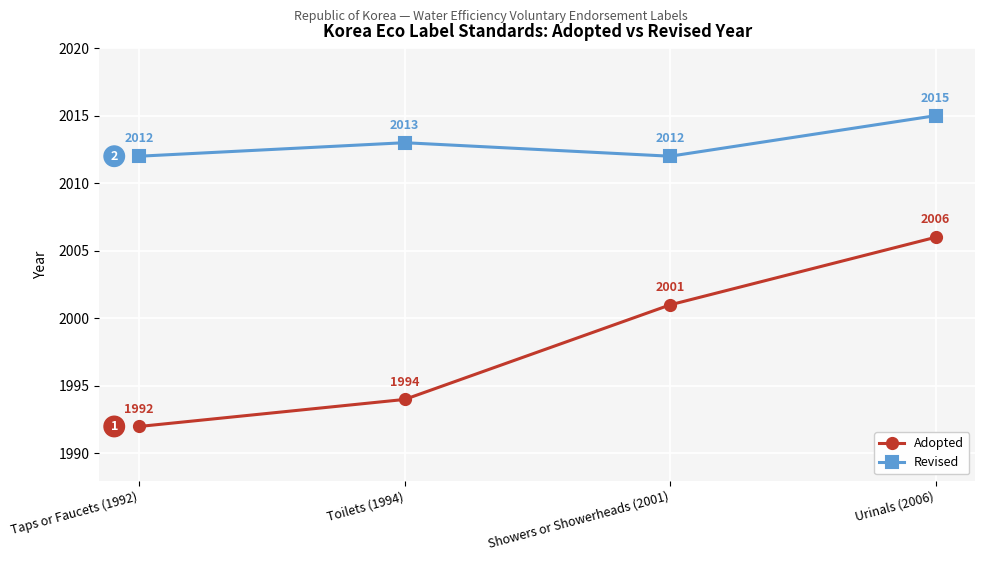

Count the Revised values in the range 2012 to 2015.

4